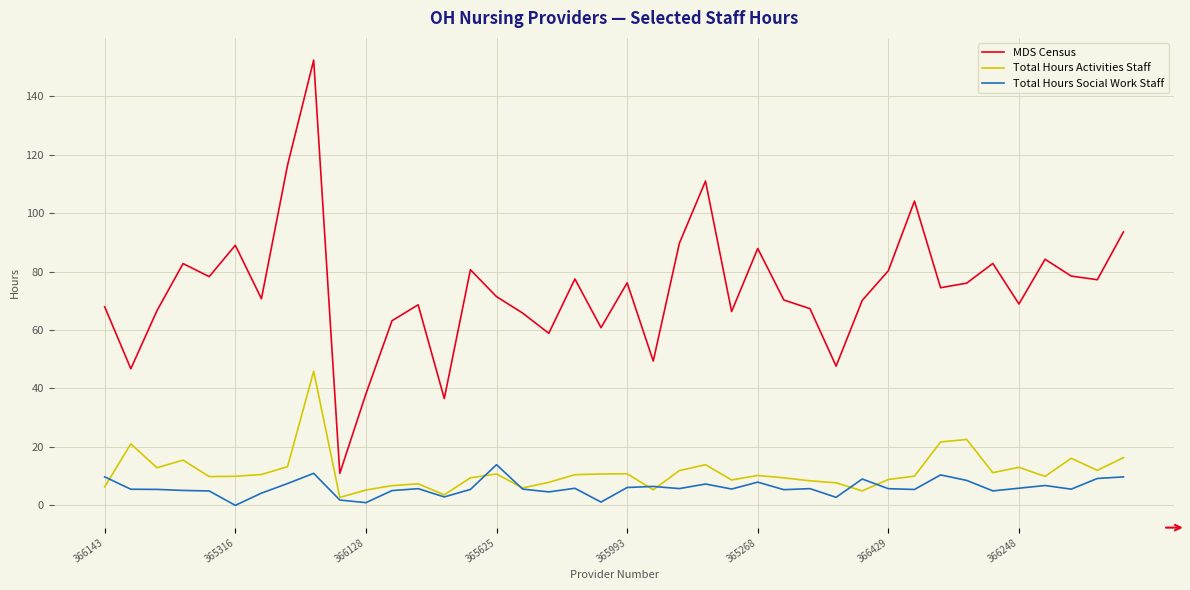

True or false: Total Hours Social Work Staff and MDS Census intersect in this chart.

False